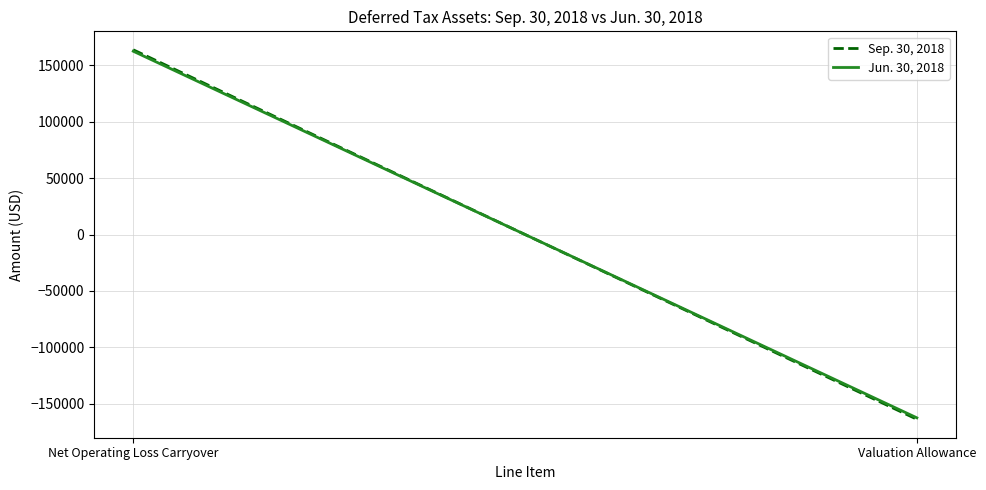

What position from the left is Net Operating Loss Carryover?

1